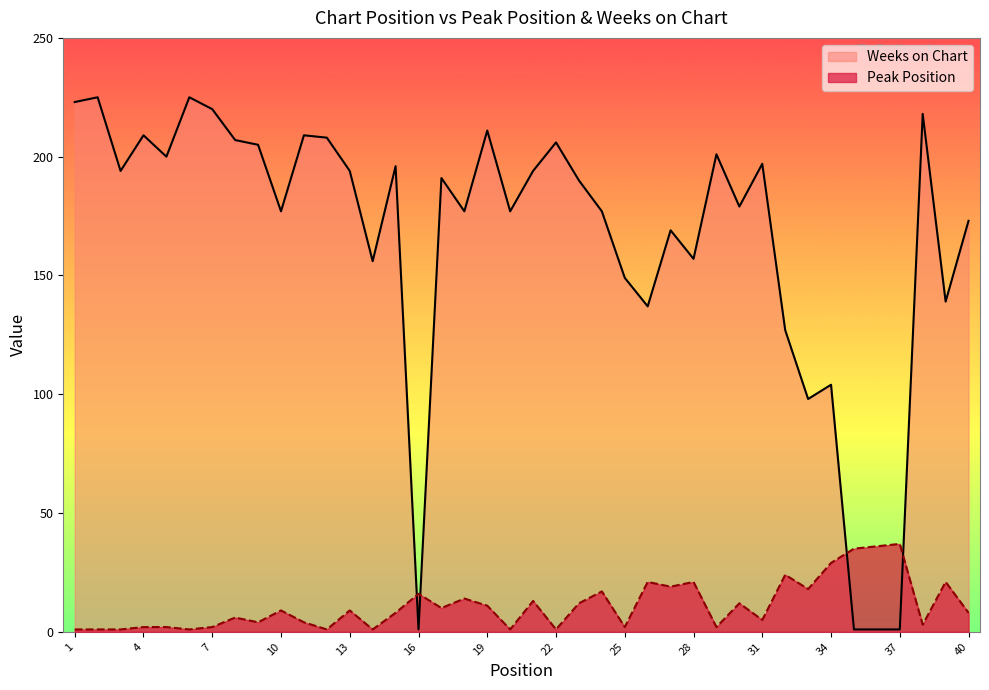

True or false: Weeks on Chart and Peak Position cross at least once.

True